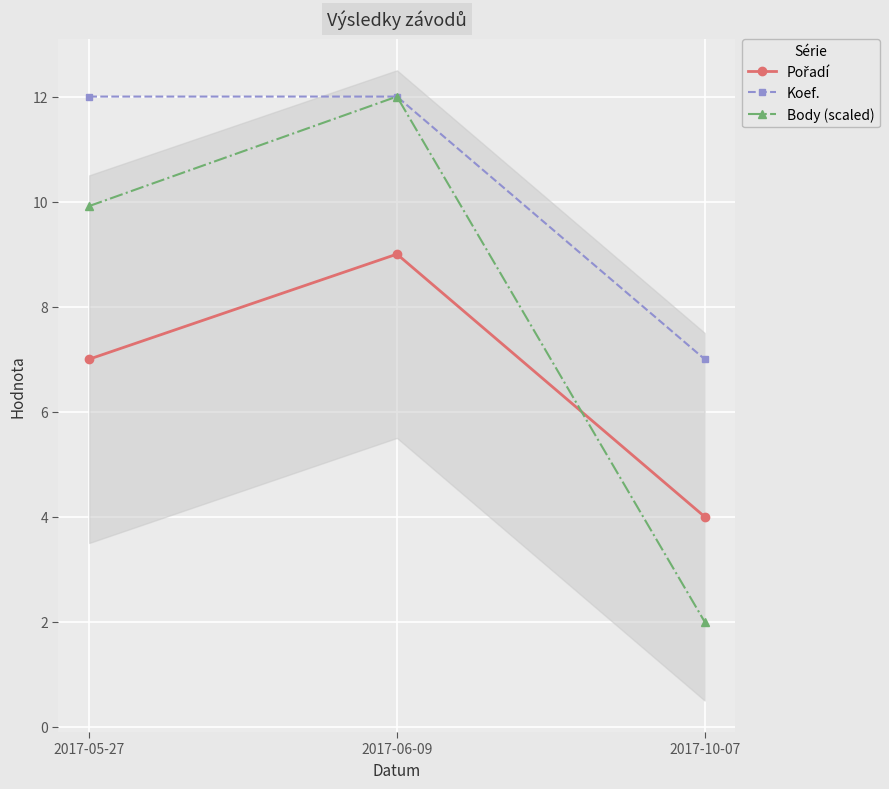

What is the difference between the maximum and minimum values in the Body (scaled) series?

10.0